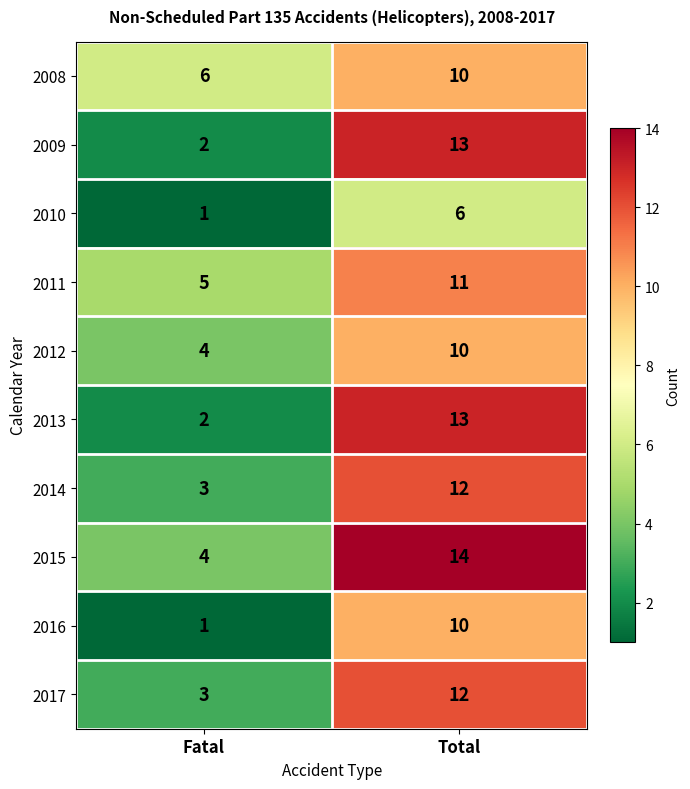

At which category is the sum across all series the highest?

Total